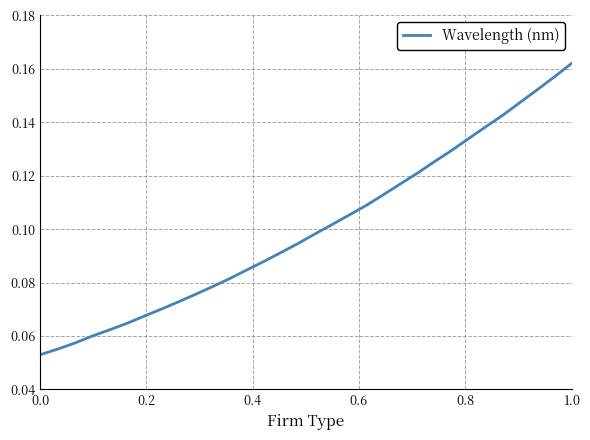

Reading left to right, transcribe all the data shown in this chart.

0.1	0.1	0.1	0.1	0.1	0.1	0.1	0.1	0.1	0.1	0.1	0.1	0.1	0.1	0.1	0.1	0.1	0.1	0.1	0.1	0.1	0.1	0.1	0.1	0.1	0.1	0.1	0.1	0.1	0.2	0.2	0.2